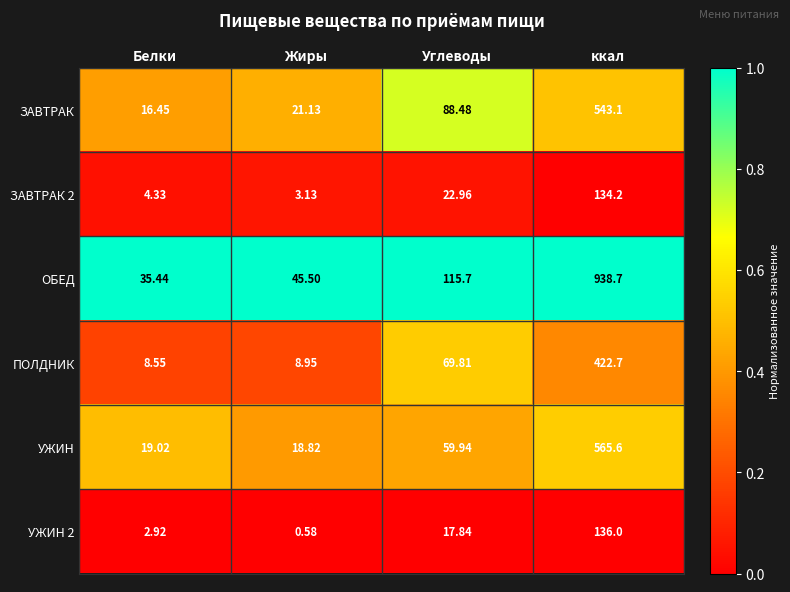

What is the spread (max minus min) of values at ккал?

804.5